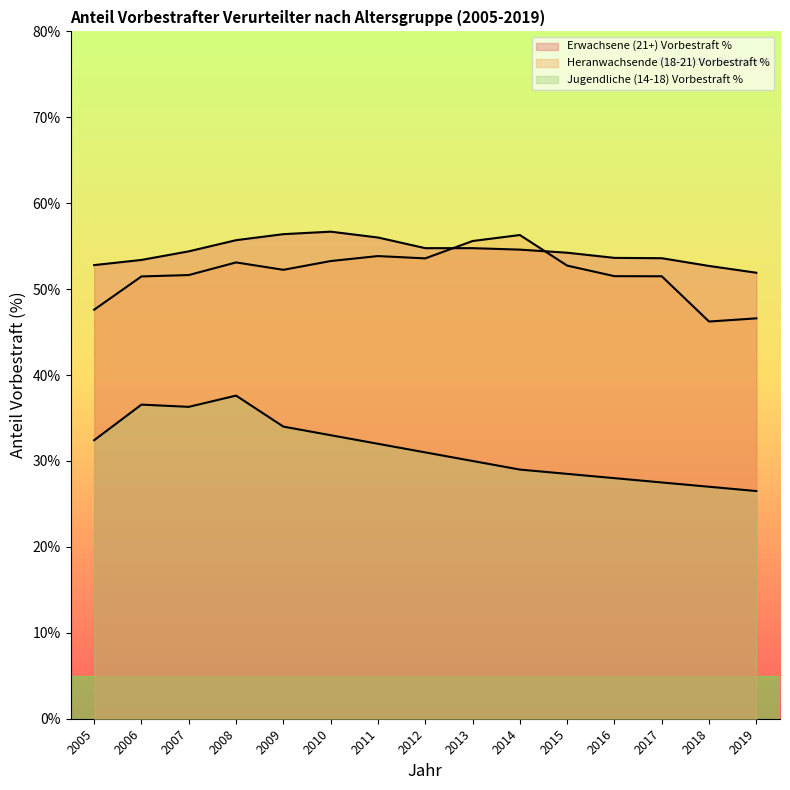

The value of Heranwachsende (18-21) Vorbestraft % at 2008 is 53.1. True or false?

True